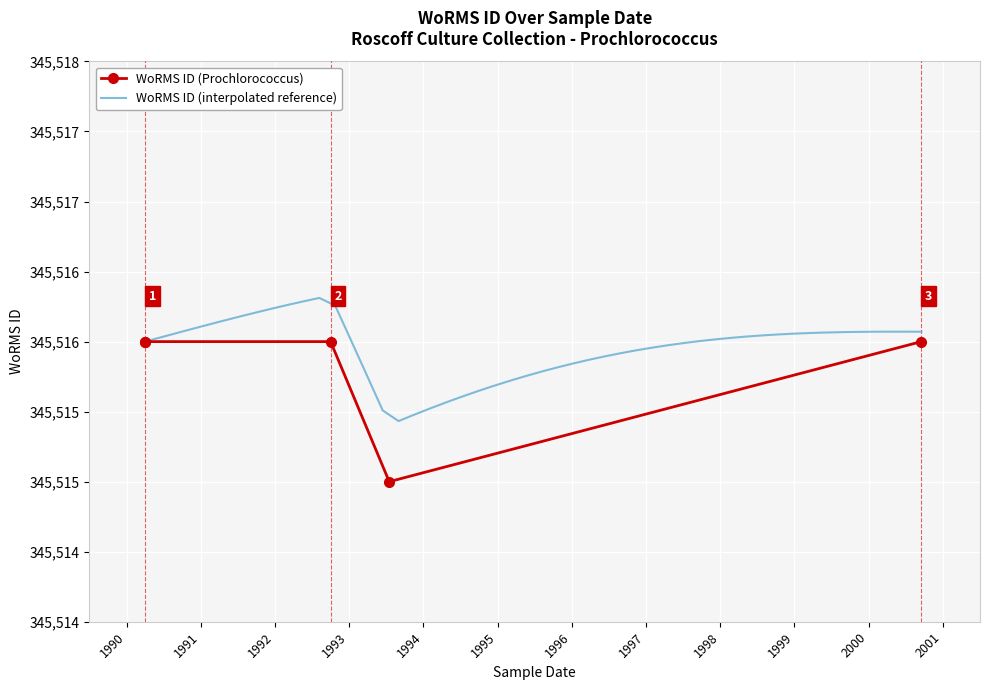

The chart shows a value of 345515 at 15-07-1993. True or false?

True